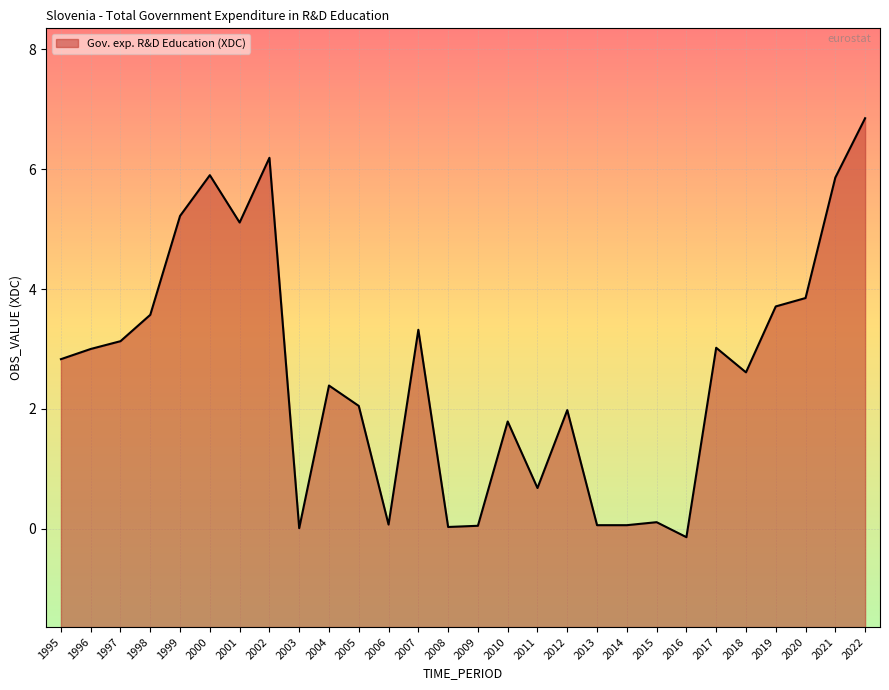

What is the smallest value displayed?

-0.1